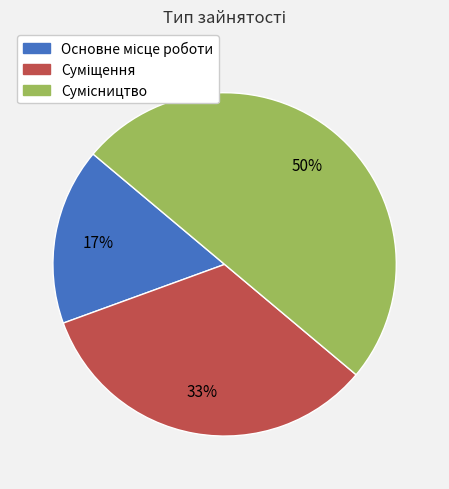

To the nearest percent, what is the average slice percentage?

33%